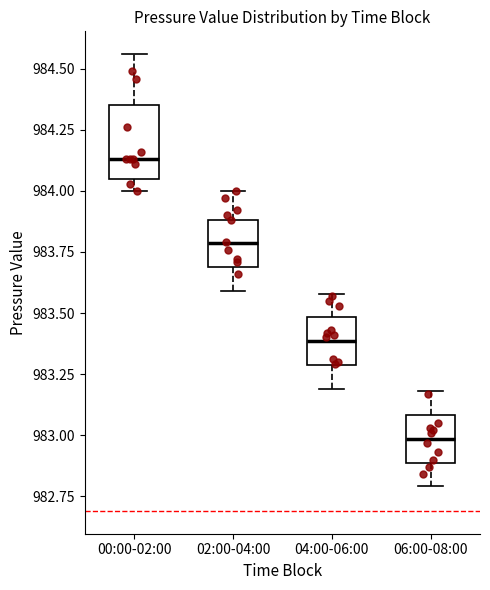

Which box's median line is the highest?

00:00-02:00